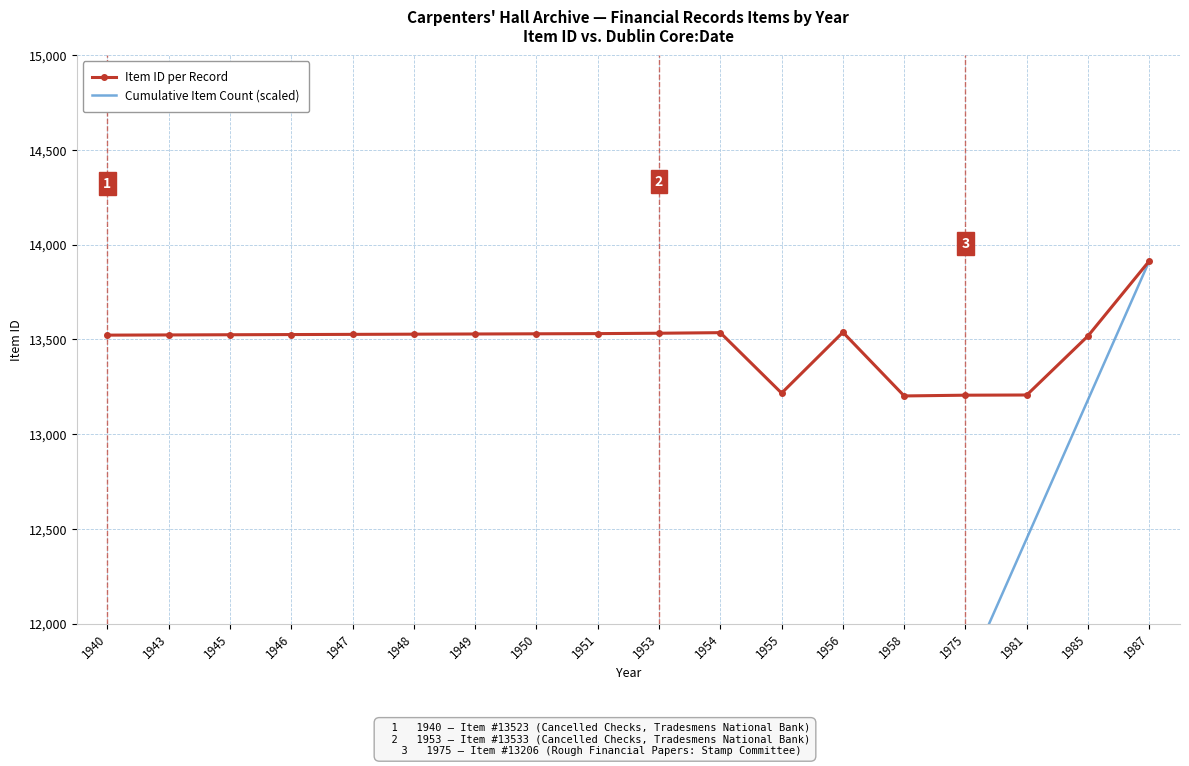

True or false: Cumulative Item Count (scaled) has a value of 619.6 at 1945.

False